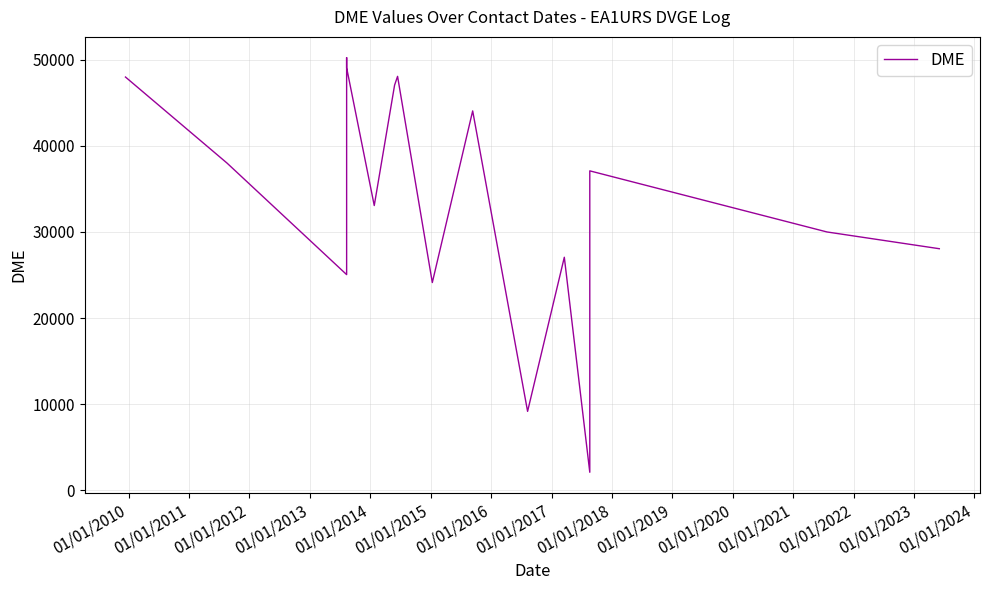

Reading left to right, list all the values displayed in this chart.

01/01/2009=48007	01/01/2010=38005	01/01/2011=25046	01/01/2012=50263	01/01/2013=49093	01/01/2014=33073	01/01/2015=47070	01/01/2016=48086	01/01/2017=24123	01/01/2018=44071	01/01/2019=9151	01/01/2020=27062	01/01/2021=2074	01/01/2022=37103	01/01/2023=30001	01/01/2024=28054